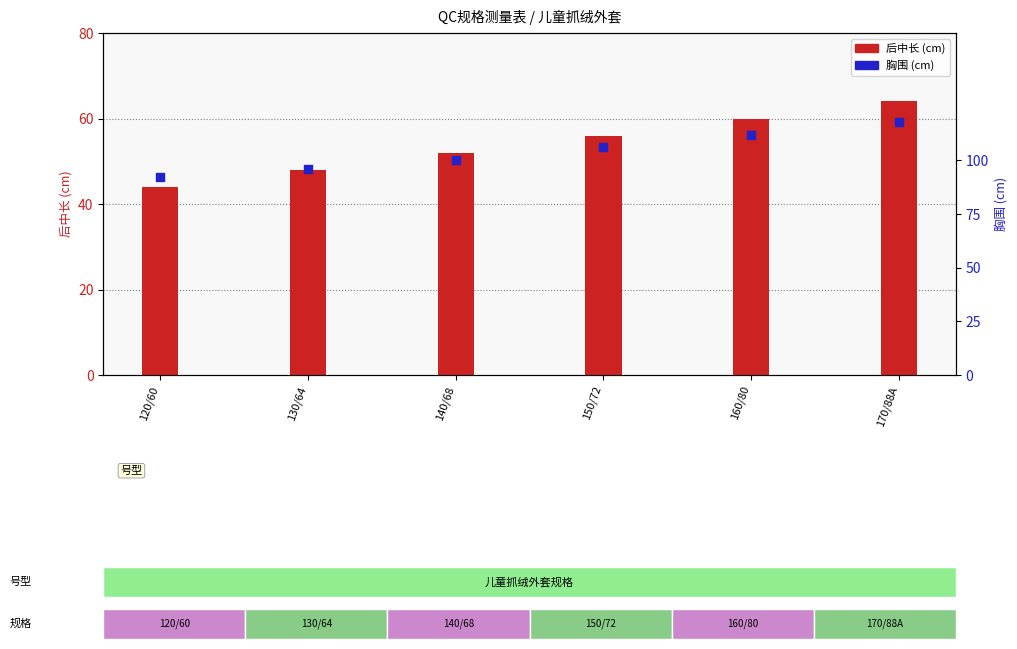

Which series reaches the minimum Y coordinate?

后中长